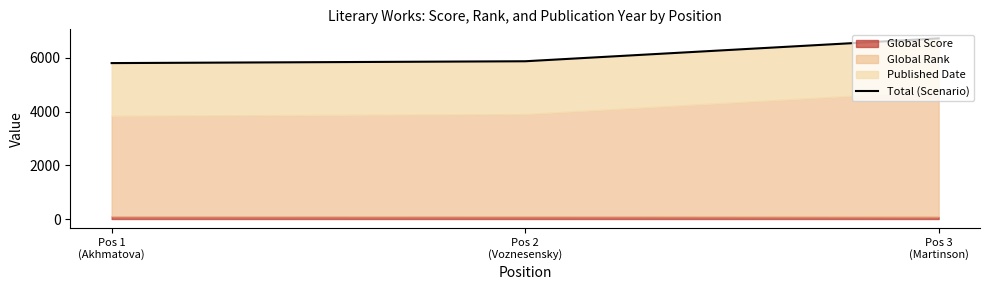

Reading left to right, extract all data points from this chart.

Pos 1
(Akhmatova)=5802	Pos 2
(Voznesensky)=5870	Pos 3
(Martinson)=6722